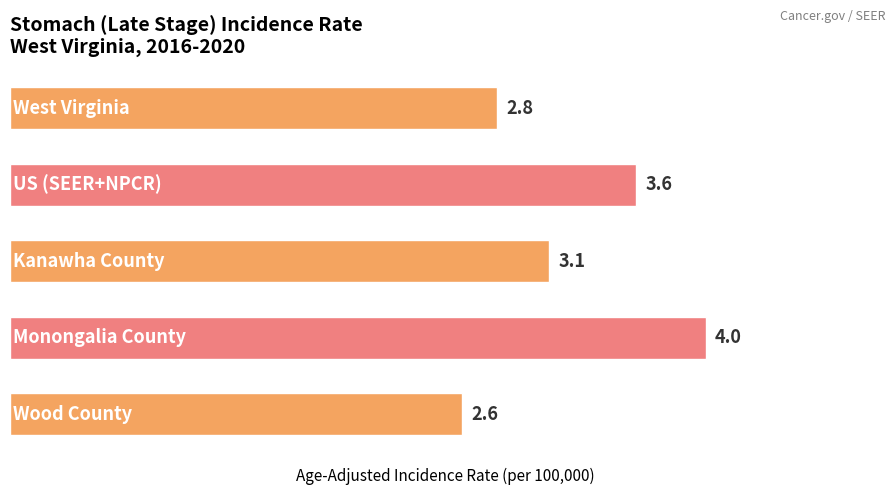

What is the difference between the maximum and minimum values?

1.4